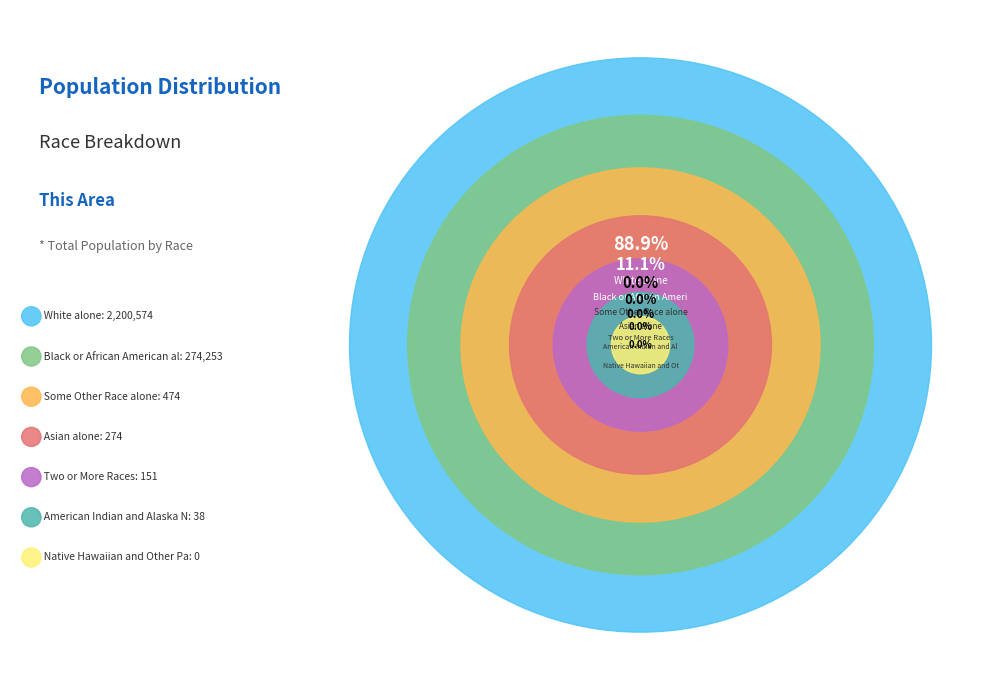

What is the largest slice in the pie chart?

White alone